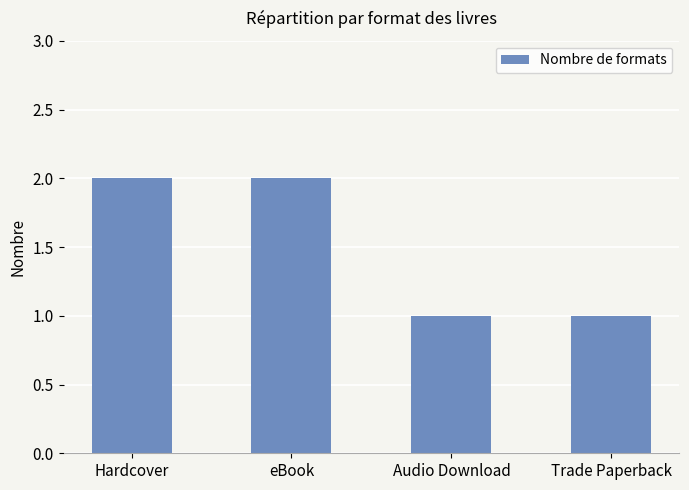

Count the number of categories in the chart.

4